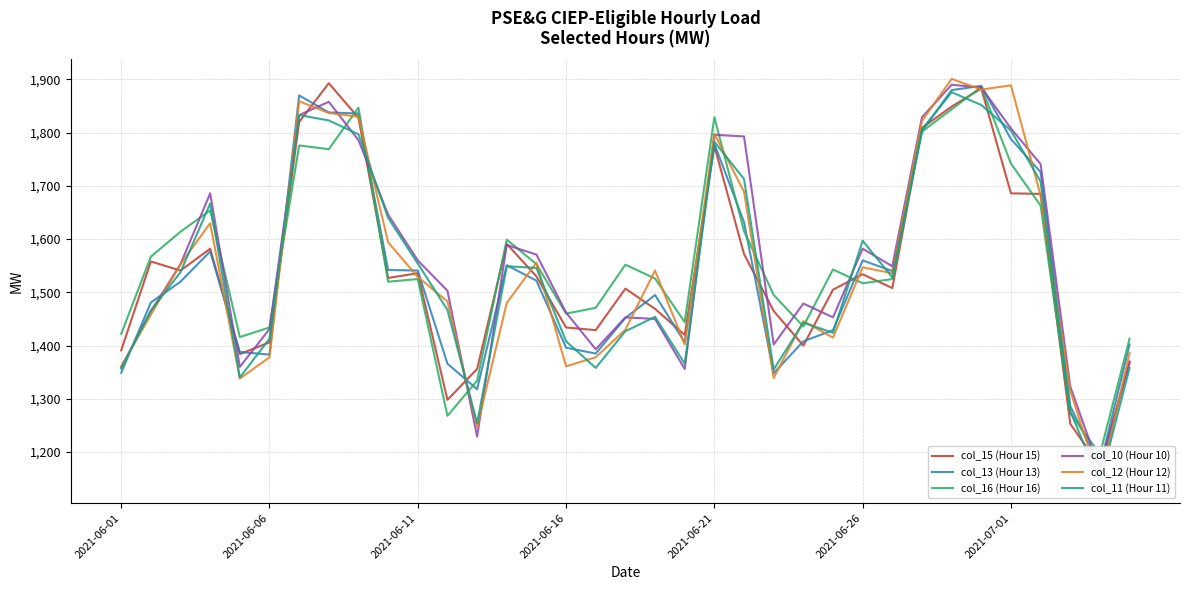

Reading right to left, transcribe all the data shown in this chart.

col_15 (Hour 15): 1368	1173	1253	1685	1686	1883	1849	1809	1508	1534	1505	1400	1465	1572	1775	1420	1469	1507	1429	1434	1530	1591	1356	1298	1536	1527	1828	1893	1820	1406	1384	1582	1541	1558	1391
col_13 (Hour 13): 1402	1173	1286	1726	1788	1888	1880	1803	1540	1560	1429	1408	1348	1632	1779	1406	1495	1452	1385	1396	1522	1551	1318	1366	1541	1542	1836	1838	1870	1383	1388	1577	1520	1481	1349
col_16 (Hour 16): 1413	1196	1273	1663	1742	1886	1844	1802	1525	1517	1543	1436	1495	1615	1829	1444	1526	1552	1471	1460	1553	1599	1334	1268	1525	1520	1847	1769	1776	1434	1416	1654	1614	1567	1422
col_10 (Hour 10): 1370	1166	1323	1741	1808	1885	1890	1829	1549	1582	1453	1479	1402	1793	1796	1356	1450	1453	1393	1462	1571	1589	1229	1503	1560	1646	1786	1858	1833	1431	1360	1686	1553	1464	1359
col_12 (Hour 12): 1386	1142	1315	1682	1889	1881	1901	1822	1536	1547	1415	1446	1339	1689	1798	1402	1541	1430	1378	1361	1556	1480	1247	1483	1529	1594	1830	1837	1859	1378	1338	1630	1553	1458	1361
col_11 (Hour 11): 1358	1142	1277	1708	1804	1852	1876	1806	1528	1597	1424	1443	1355	1713	1783	1366	1454	1427	1358	1408	1546	1549	1254	1467	1554	1640	1797	1823	1833	1413	1340	1667	1538	1466	1357